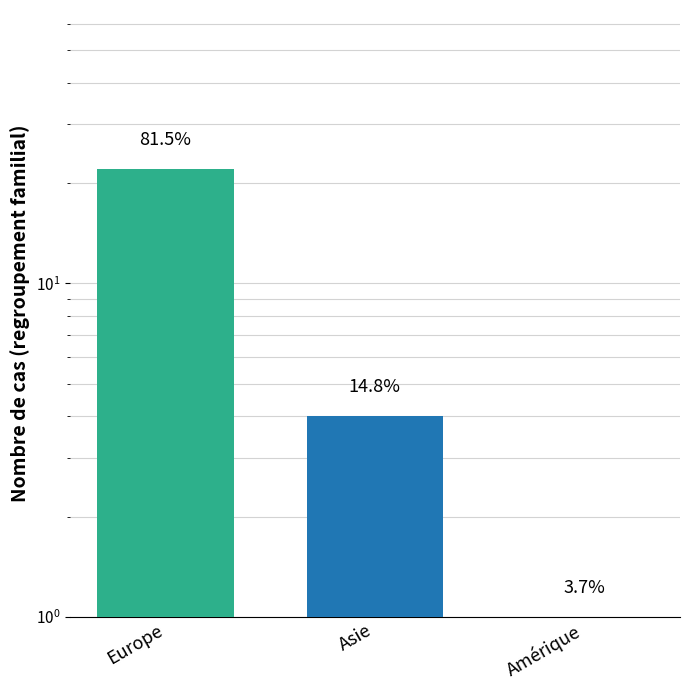

What is the sum of all values?

27